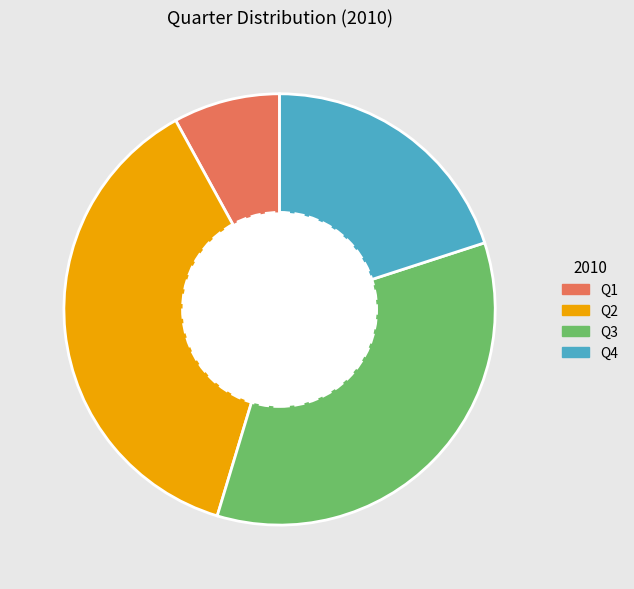

Does any single category account for the majority?

No